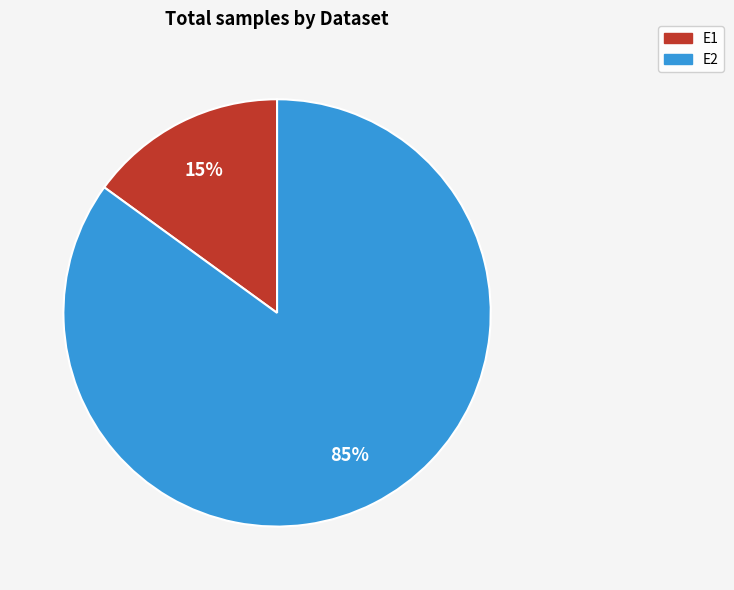

Count the number of slices in the pie.

2